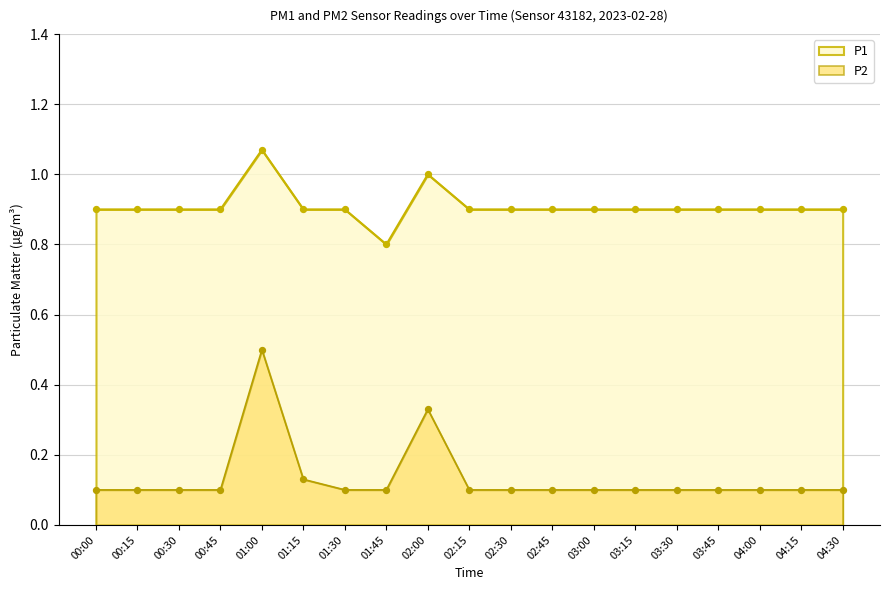

At which category is the sum across all series the highest?

01:00